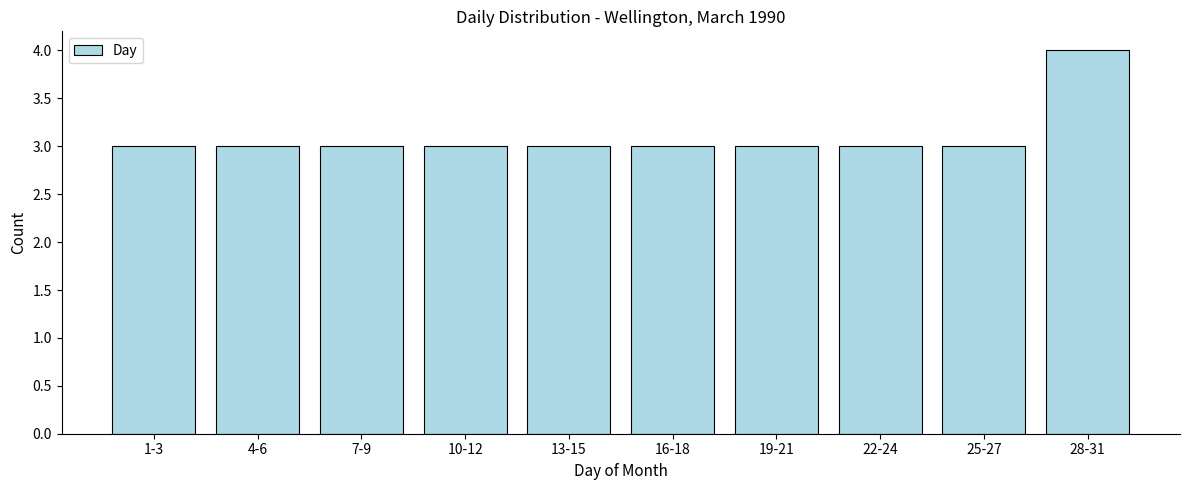

Reading left to right, transcribe all the data shown in this chart.

1-3=3	4-6=3	7-9=3	10-12=3	13-15=3	16-18=3	19-21=3	22-24=3	25-27=3	28-31=4